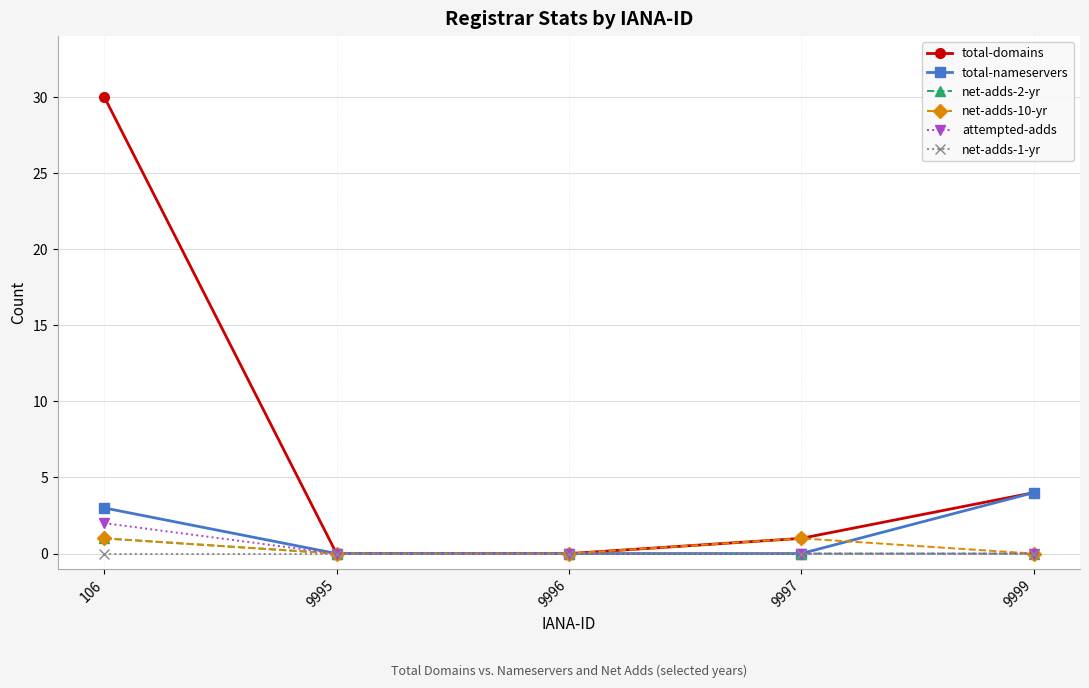

True or false: total-nameservers has more than 1 points higher than both neighbors.

False